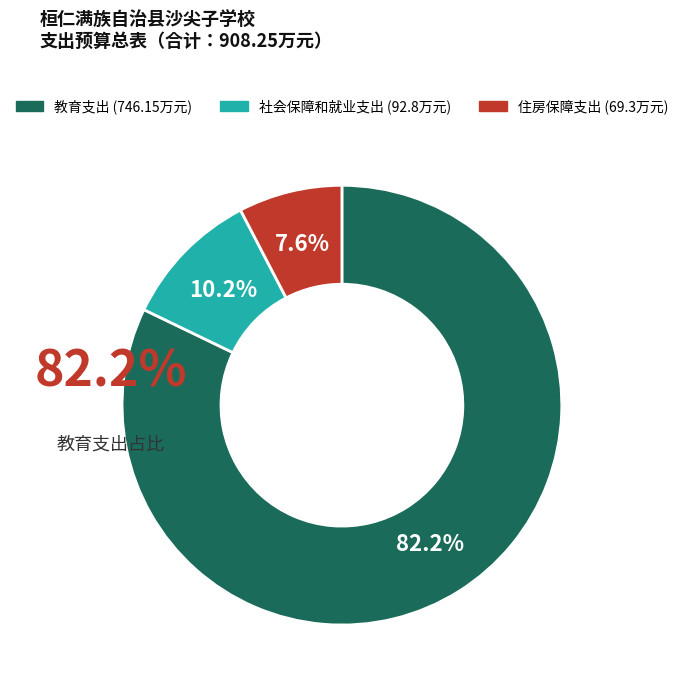

To the nearest percent, what is the average slice percentage?

33%